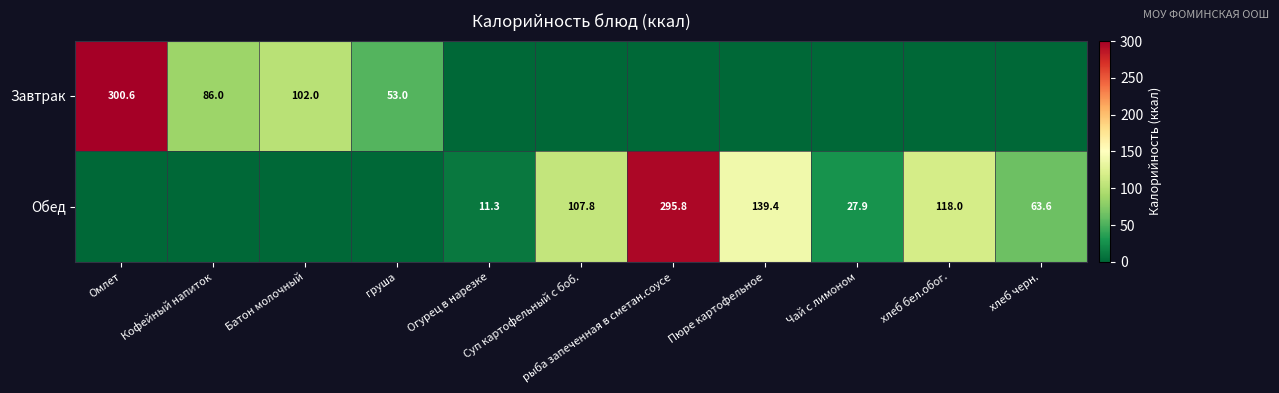

How many positive values does the Завтрак series have?

4